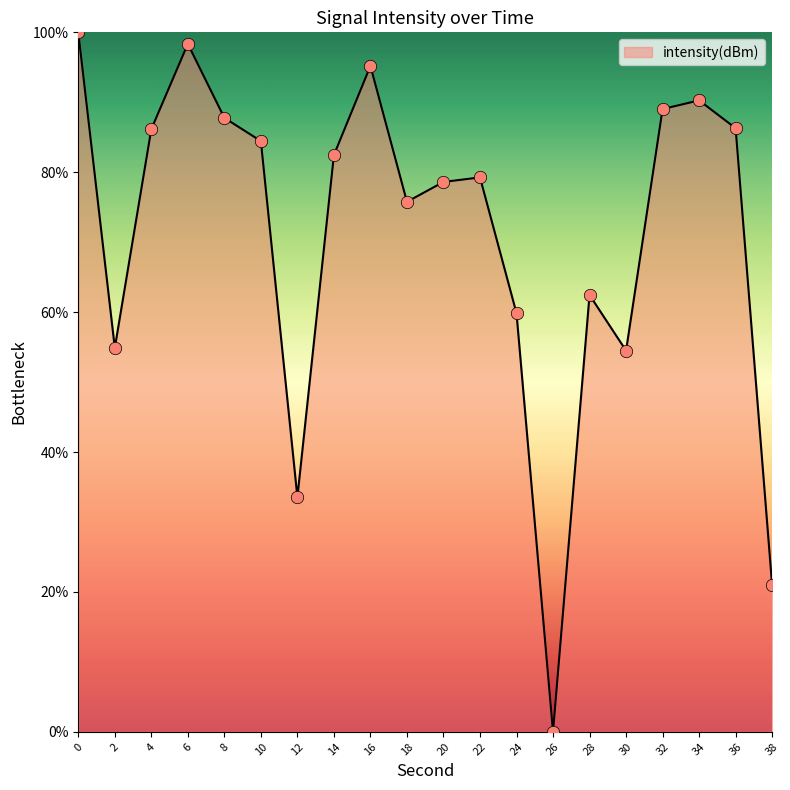

Approximately how many times larger is the value at 20 compared to 0?

0.8